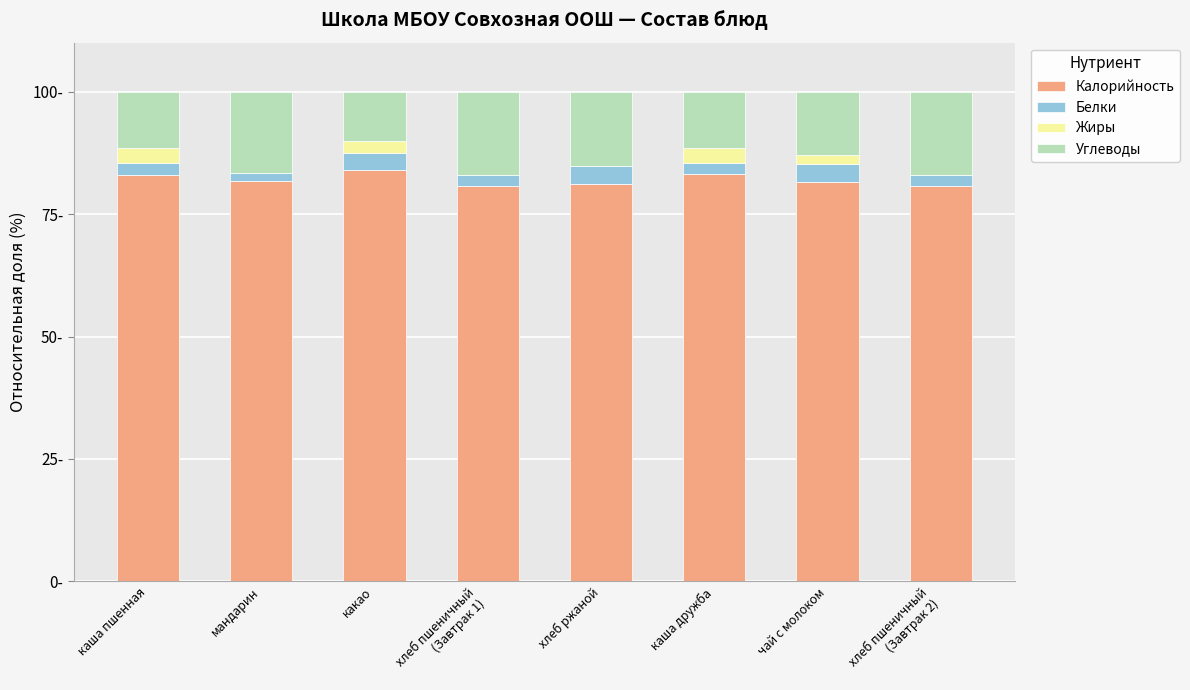

Read the Калорийность value at хлеб пшеничный
(Завтрак 2).

80.7